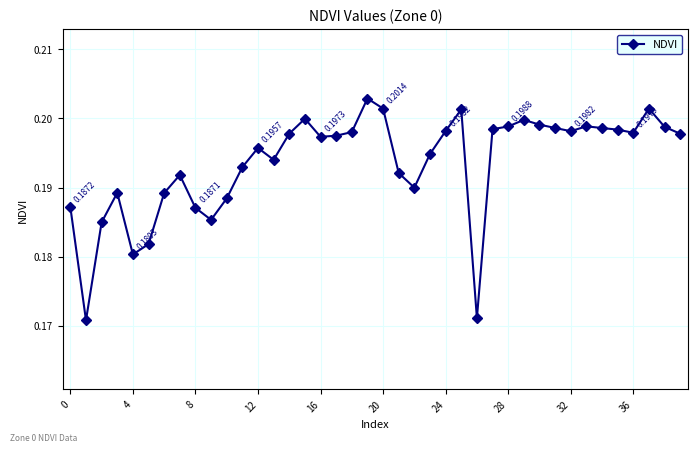

True or false: there are more than 0 points higher than both neighbors.

True